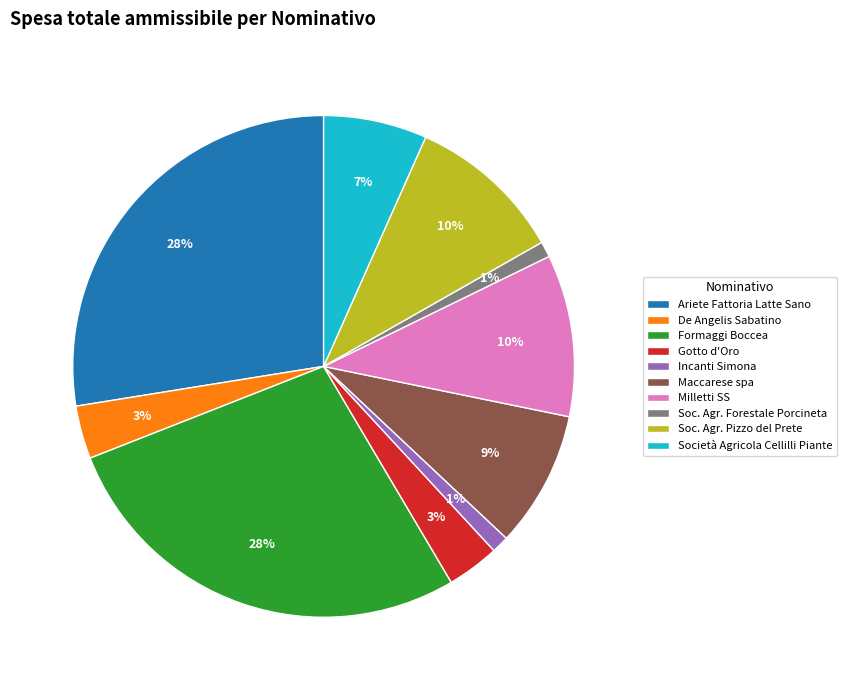

Does Società Agricola Cellilli Piante represent more than half of the total?

No